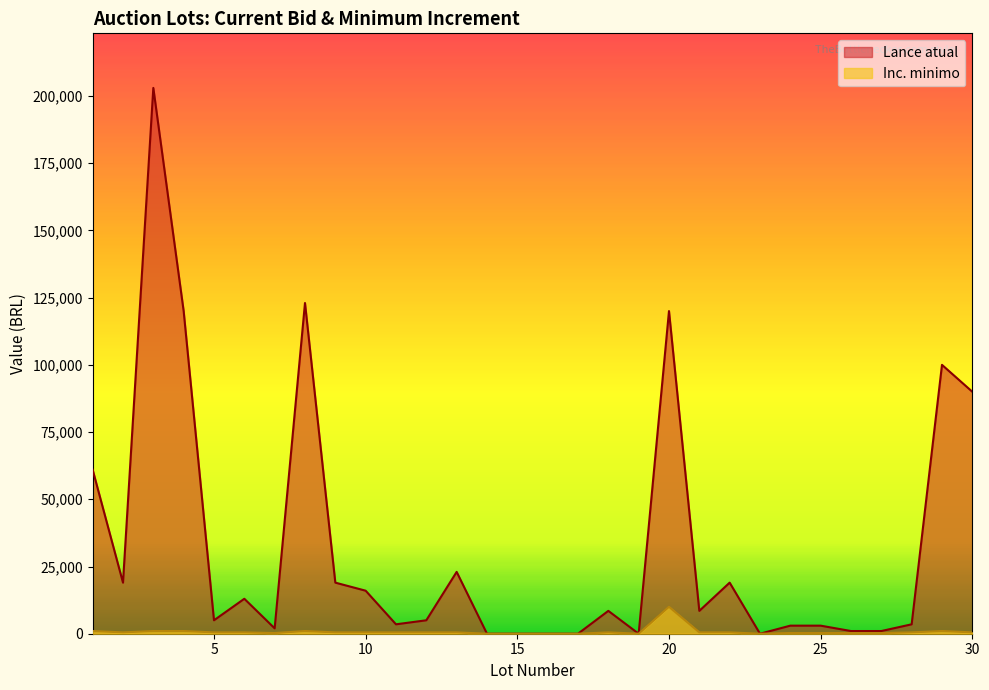

What is the total value across all series at 20?

130000.0